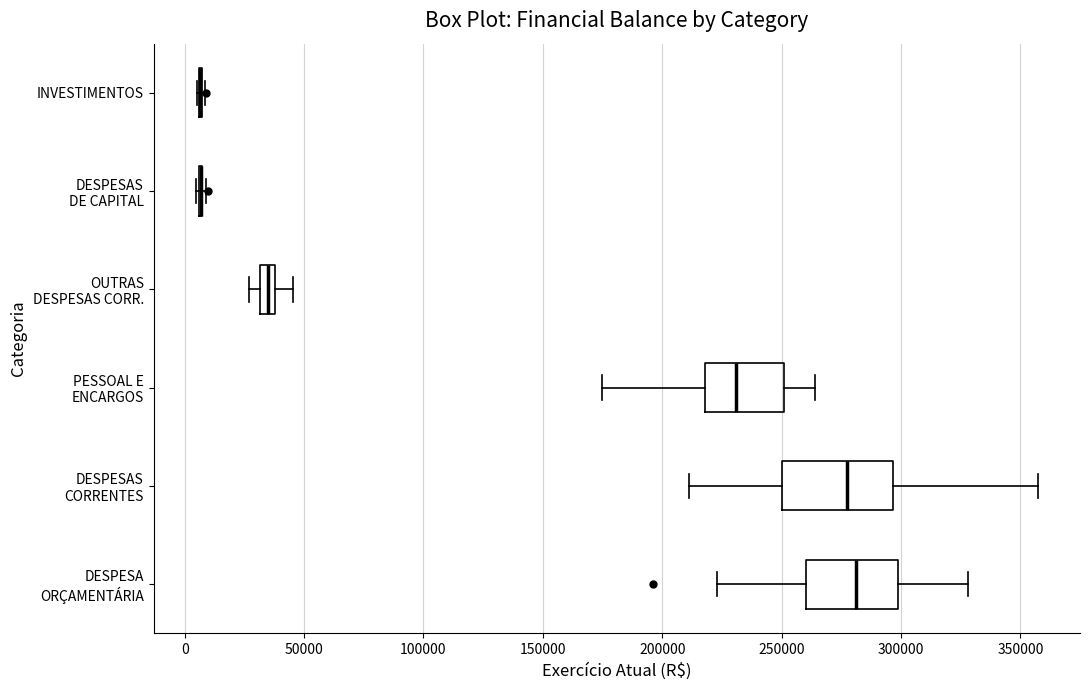

Comparing the boxes themselves (not the whiskers), which one is the widest?

DESPESAS CORRENTES